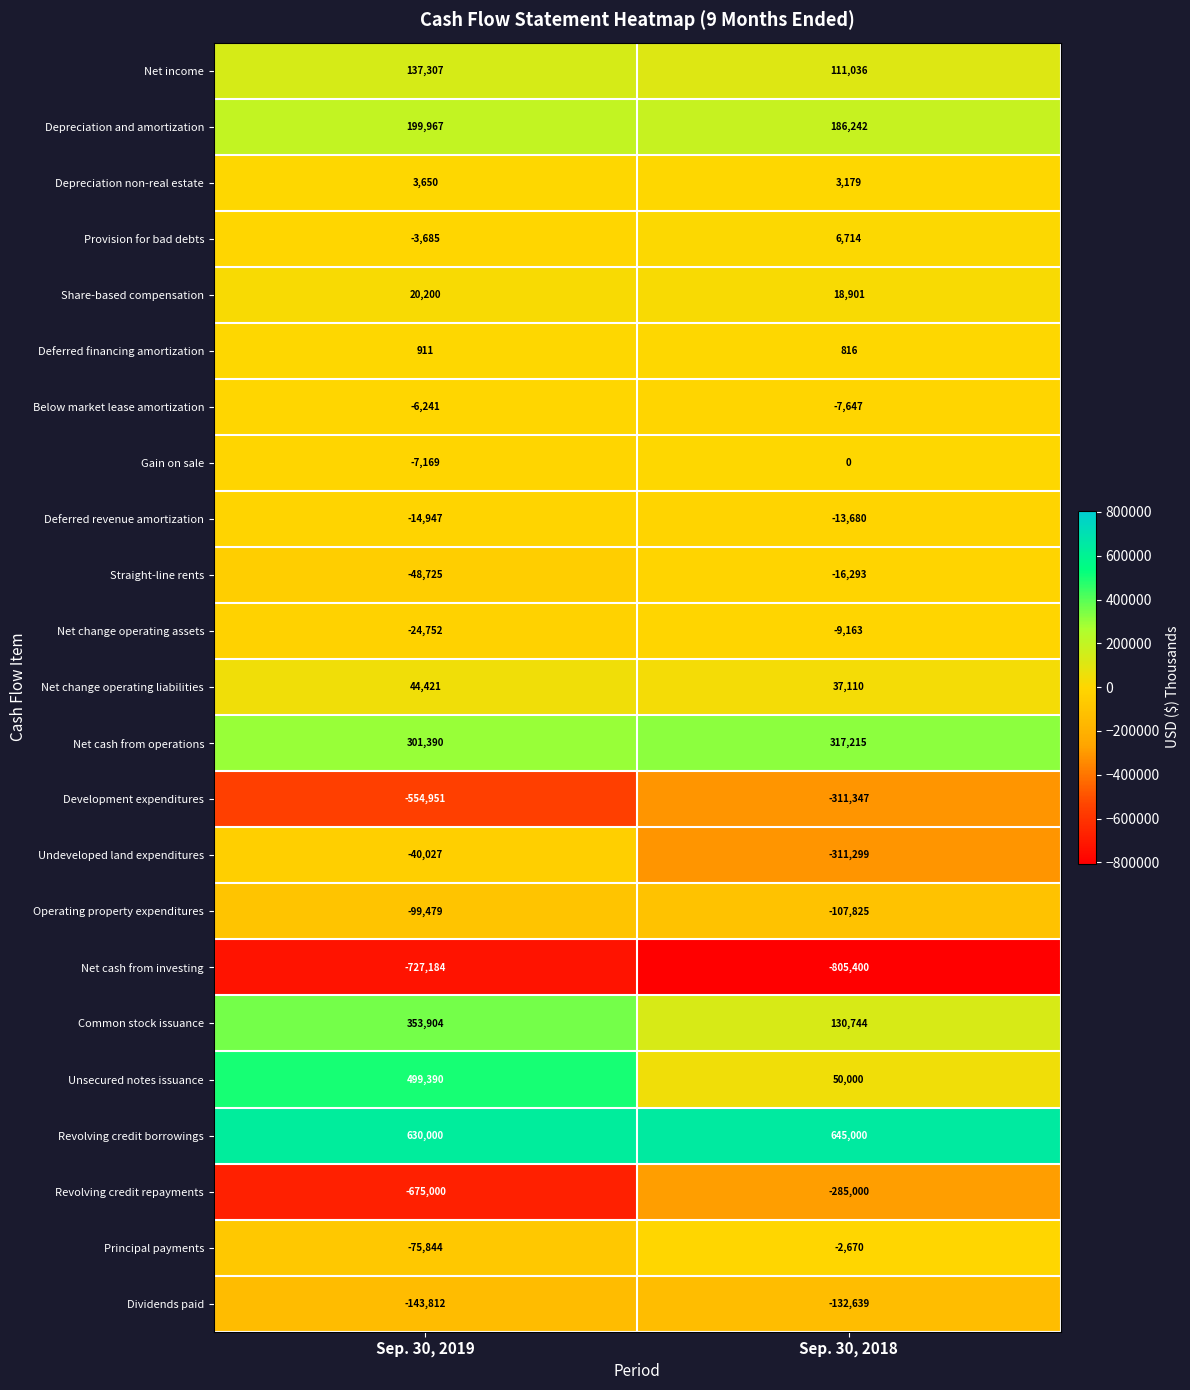

At which category does the chart reach its peak across all series?

Sep. 30, 2018